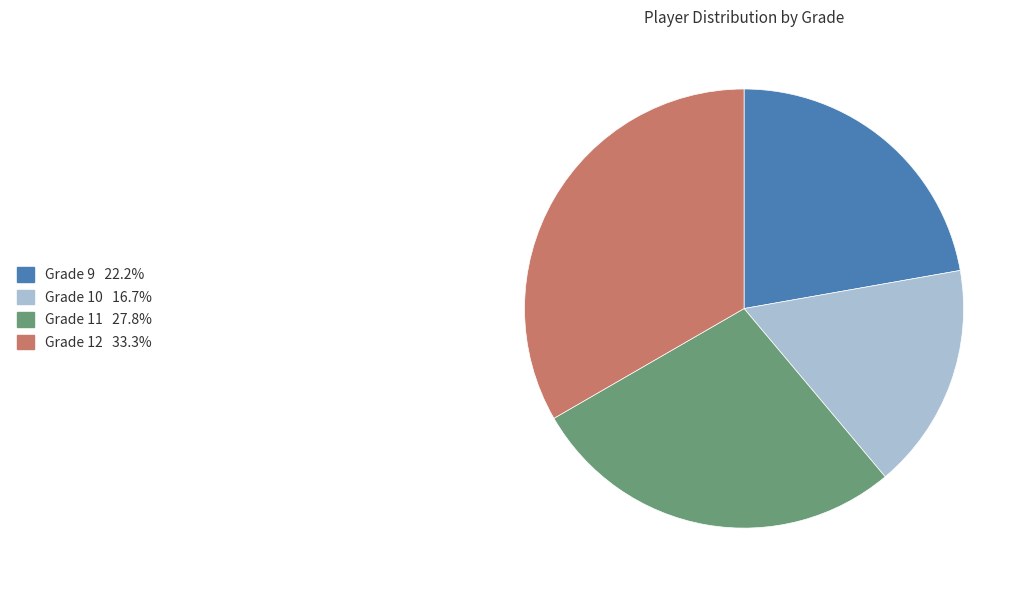

Is there a majority slice in this chart?

No